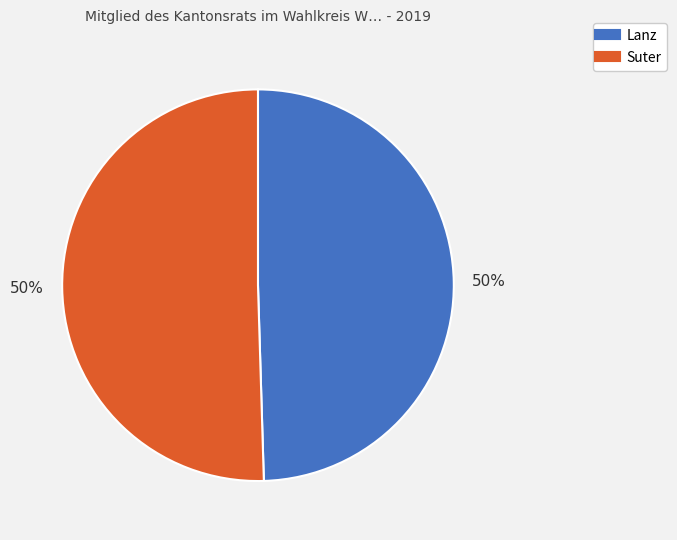

How many segments does this pie chart have?

2